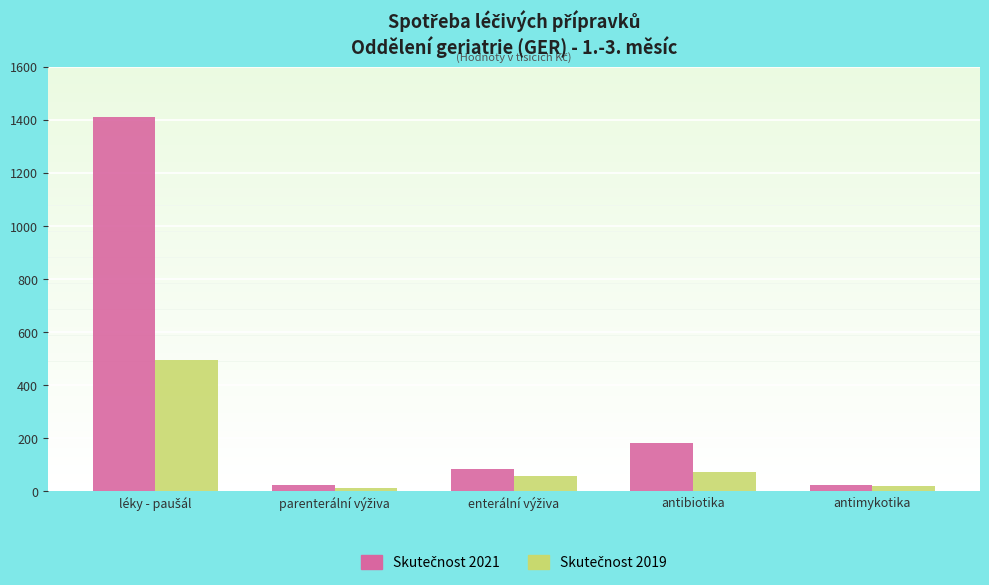

What is the maximum value shown in the chart?

1410.8